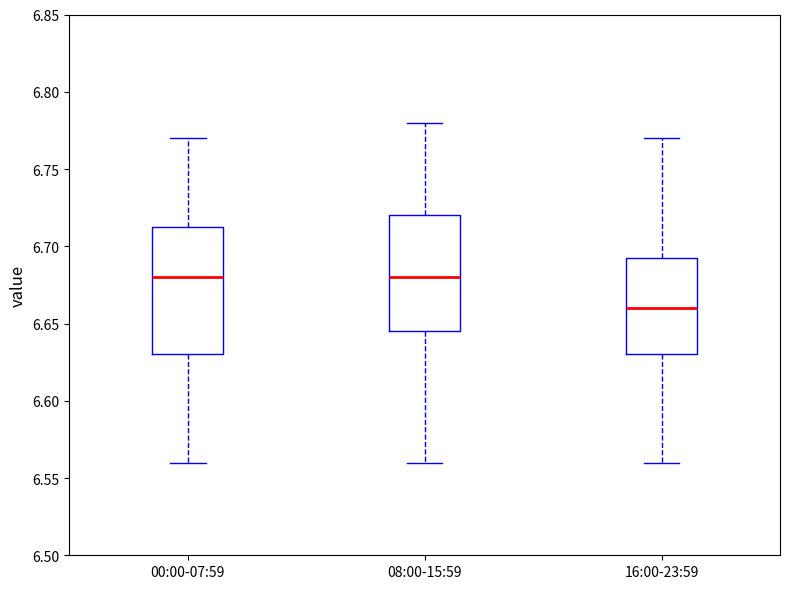

Which box is the tallest, from its lower edge to its upper edge?

00:00-07:59